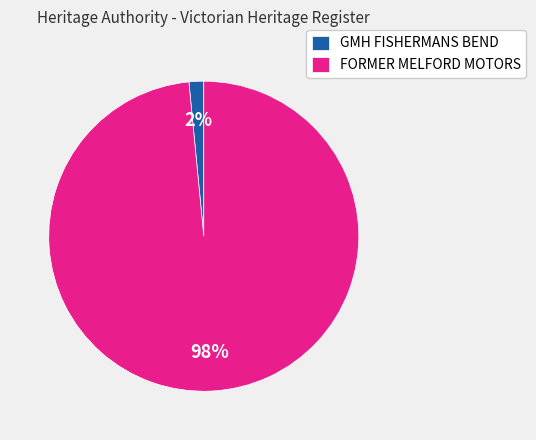

Is FORMER MELFORD MOTORS the majority of the pie?

Yes